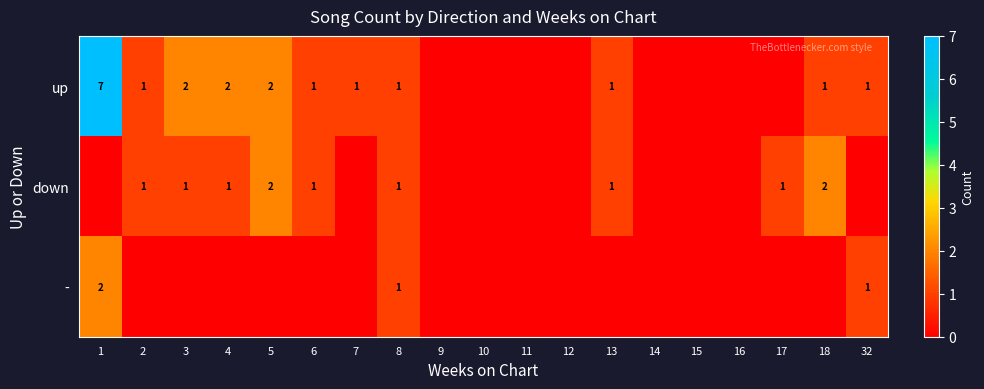

Count the number of categories in the chart.

19